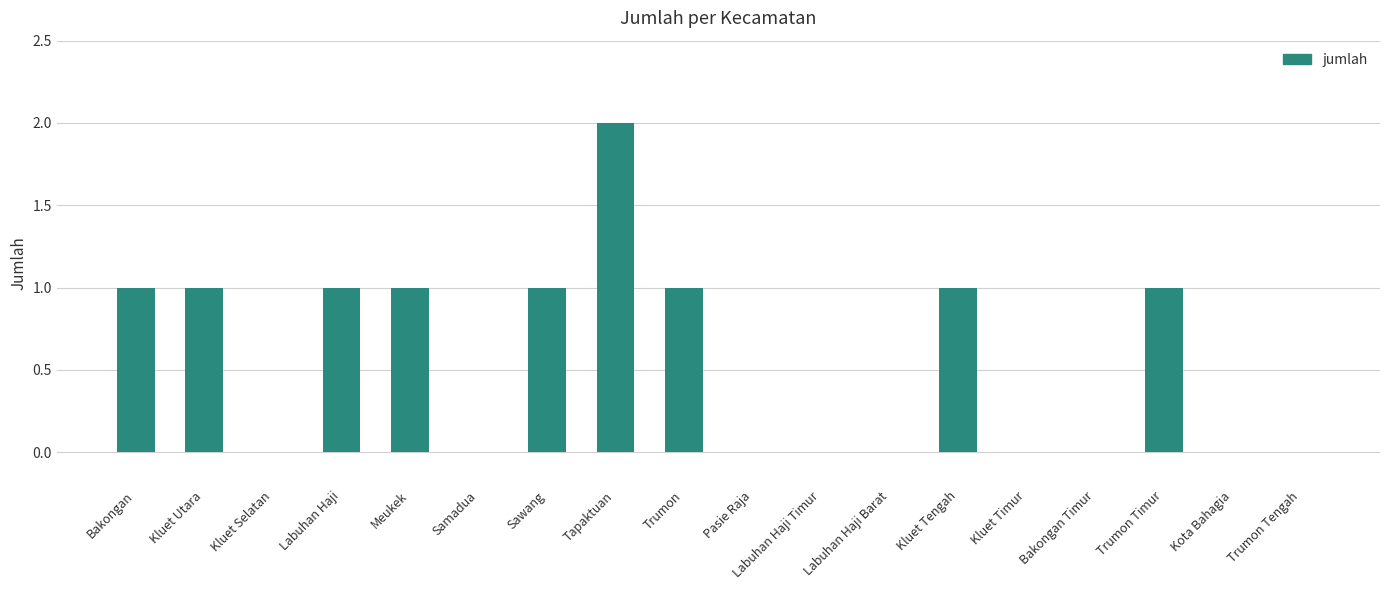

Approximately how many times larger is the value at Labuhan Haji compared to Tapaktuan?

0.5